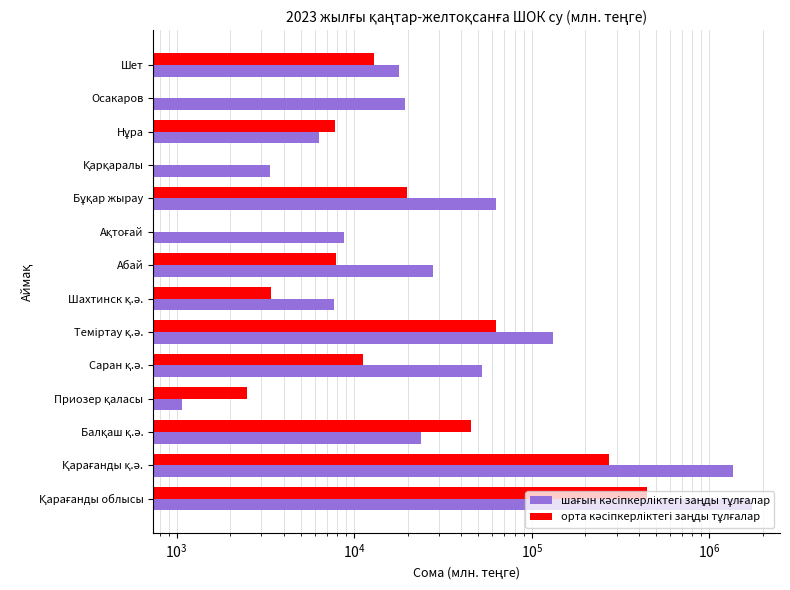

What is the difference between the second highest and minimum values in the орта кәсіпкерліктегі заңды тұлғалар series?

272944